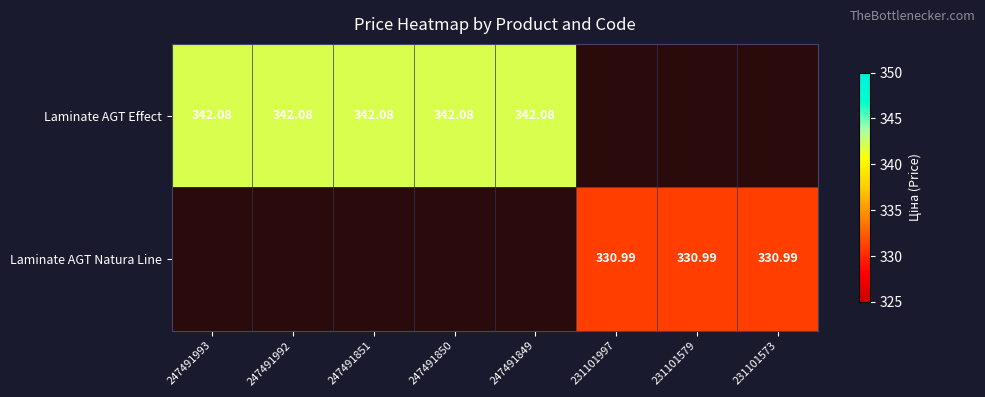

Is it true that Laminate AGT Effect equals 342.1 at 247491850?

True